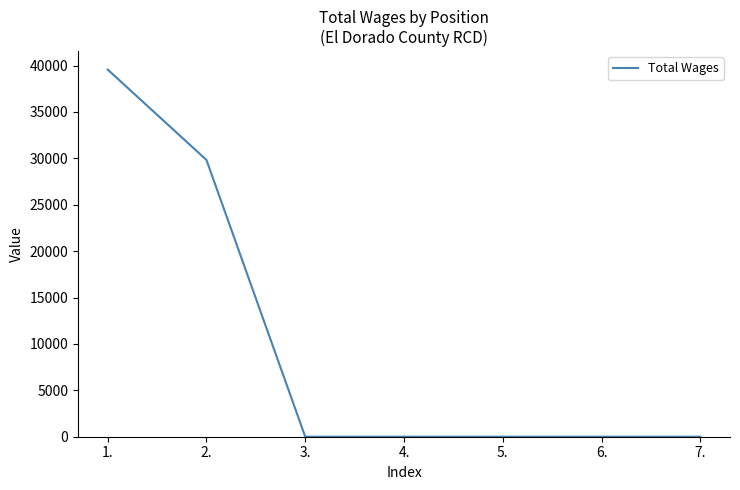

Between 1. and 4., which is larger?

1.